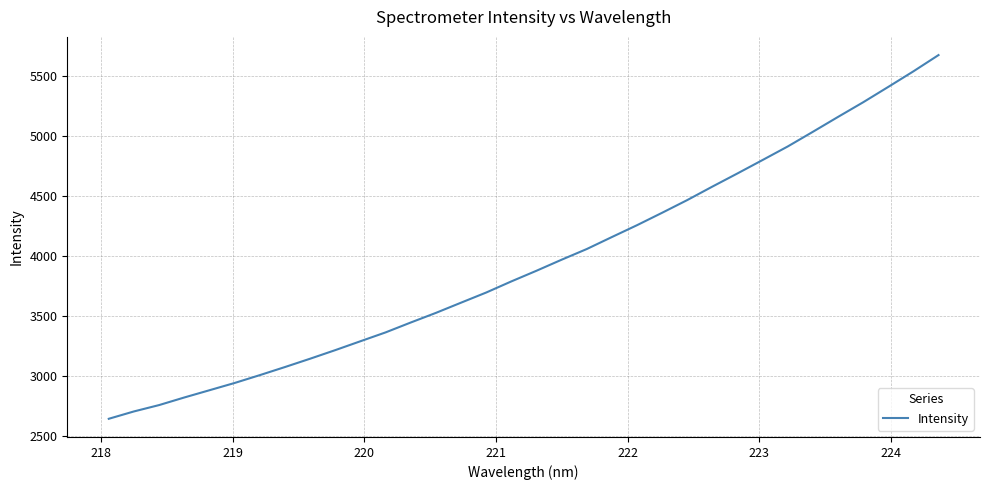

What is the greatest value displayed?

5672.3